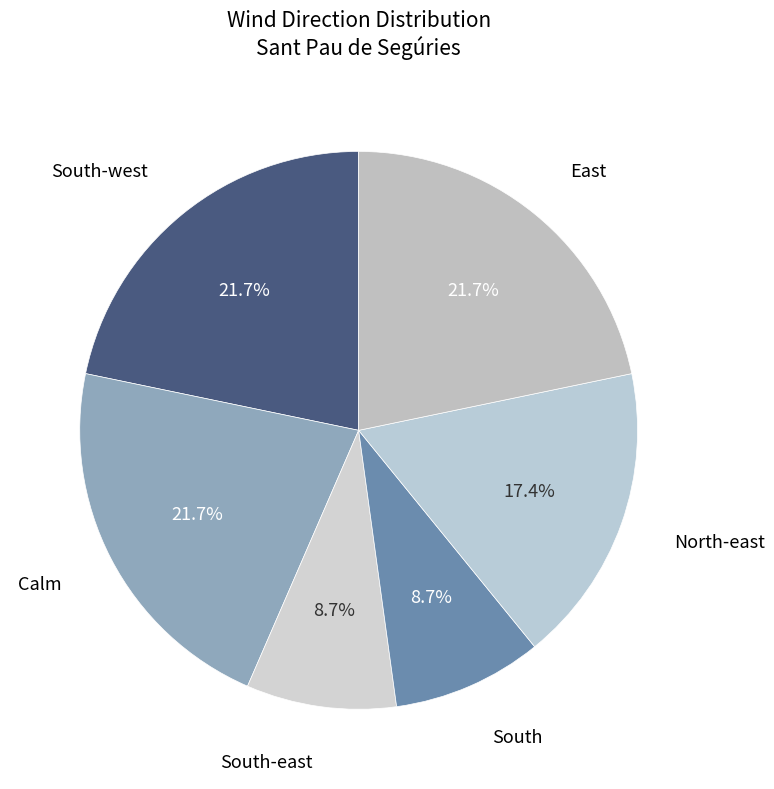

How many slices are in this pie chart?

6